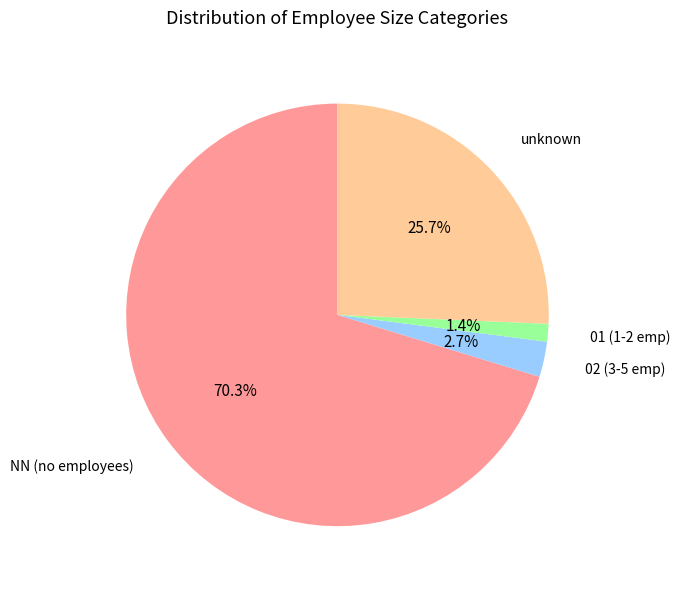

How many segments does this pie chart have?

4